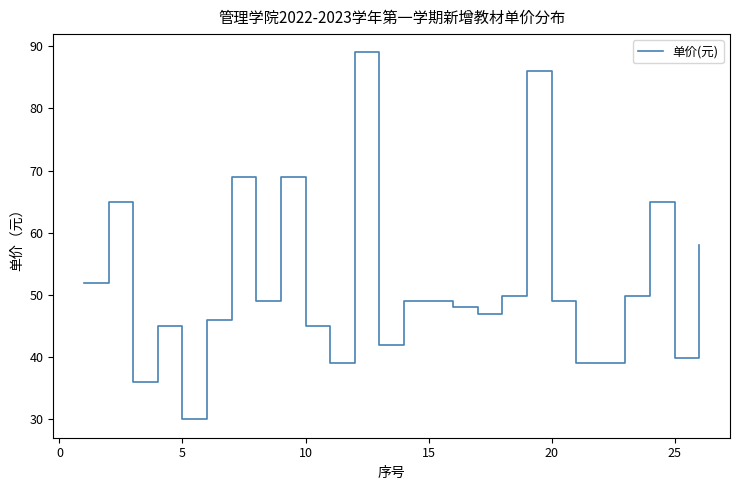

What is the difference between the maximum and minimum values?

59.0